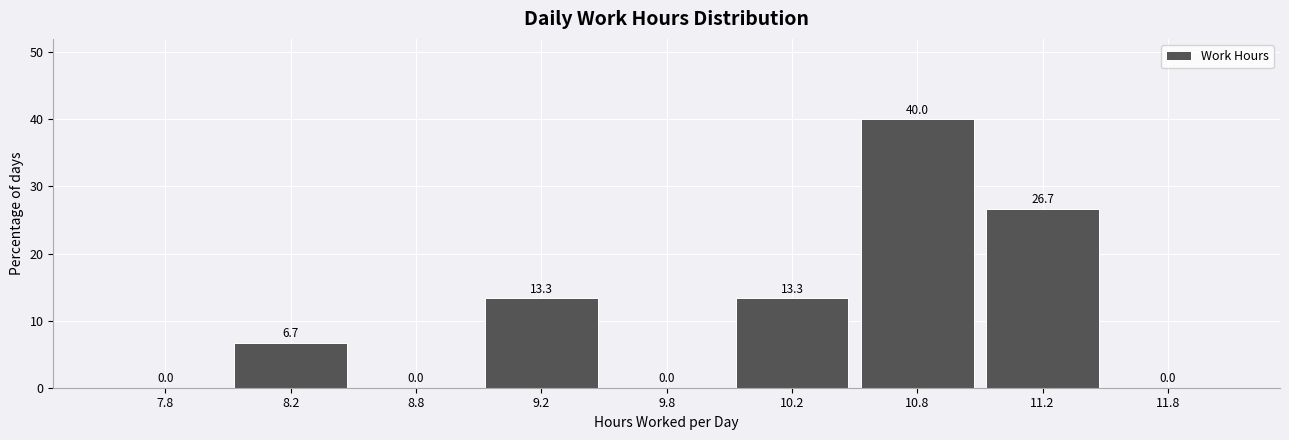

Reading left to right, extract all data points from this chart.

7.8=0.0	8.2=6.7	8.8=0.0	9.2=13.3	9.8=0.0	10.2=13.3	10.8=40.0	11.2=26.7	11.8=0.0